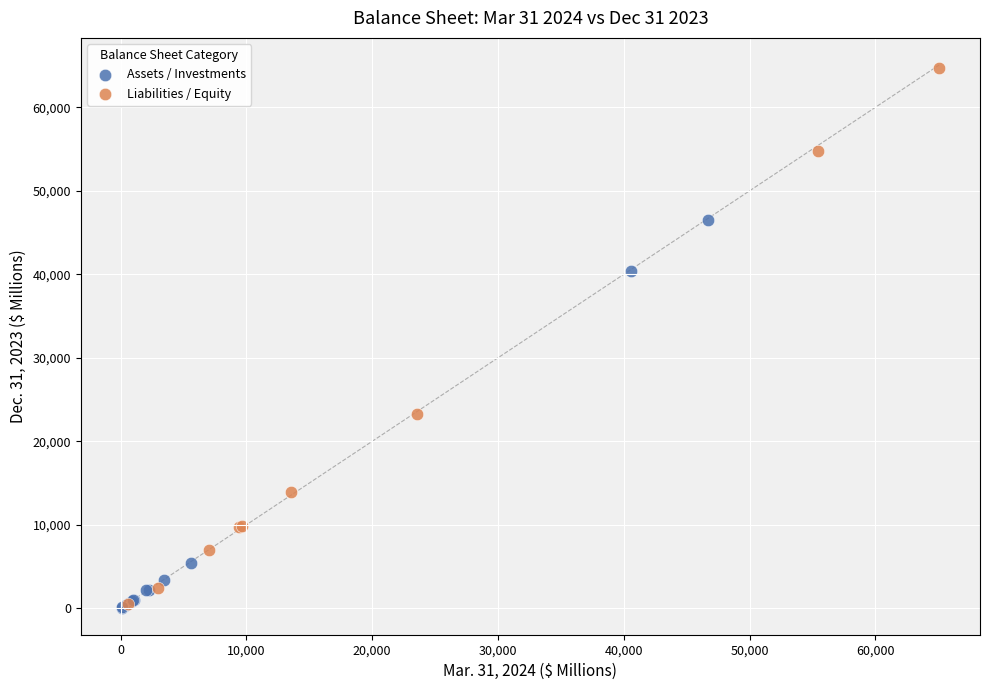

Which series has the largest Y range (max minus min)?

Liabilities / Equity